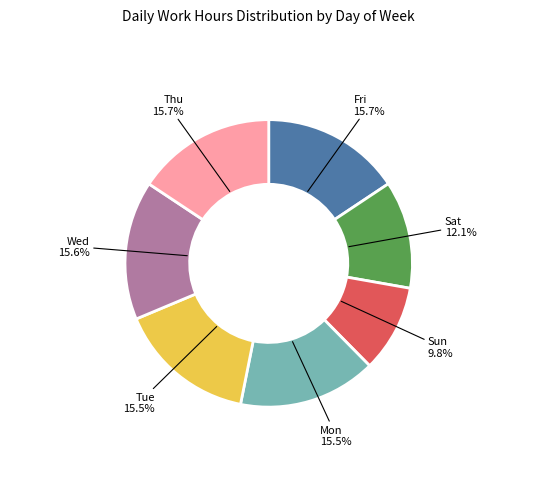

Is there any slice that represents more than half of the pie?

No